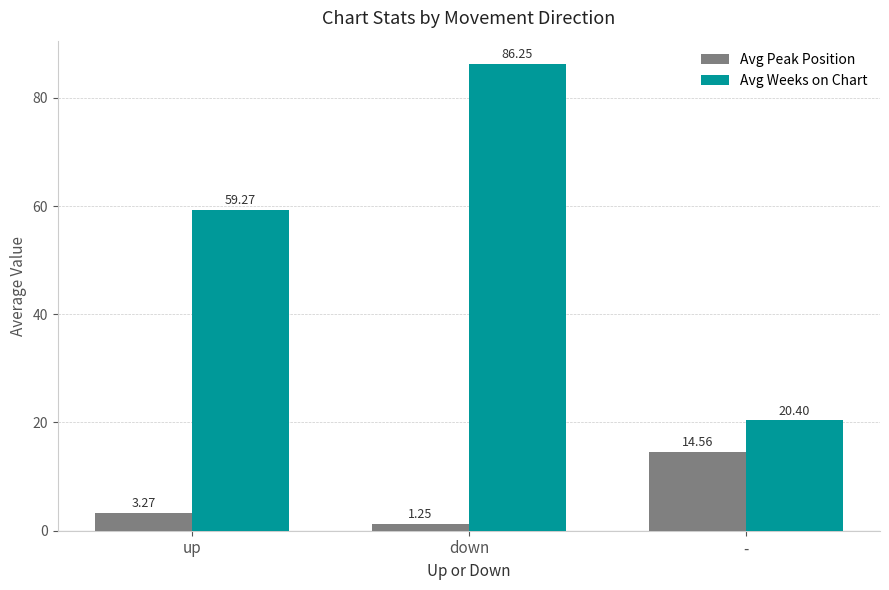

What is the label of the 2nd bar from the right?

down